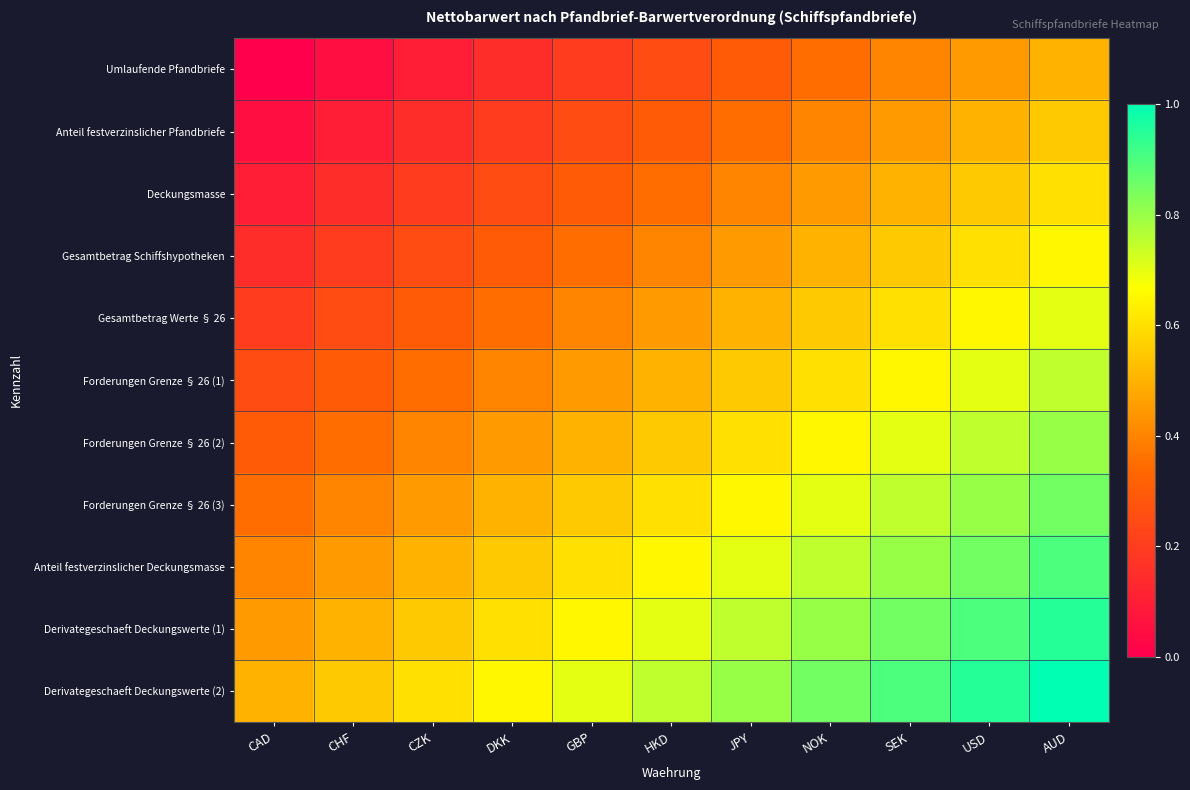

Reading left to right, what are all the values shown in this chart?

Umlaufende Pfandbriefe: CAD=0.0	CHF=0.1	CZK=0.1	DKK=0.1	GBP=0.2	HKD=0.2	JPY=0.3	NOK=0.3	SEK=0.4	USD=0.5	AUD=0.5
Anteil festverzinslicher Pfandbriefe: CAD=0.1	CHF=0.1	CZK=0.2	DKK=0.2	GBP=0.2	HKD=0.3	JPY=0.3	NOK=0.4	SEK=0.5	USD=0.5	AUD=0.6
Deckungsmasse: CAD=0.1	CHF=0.2	CZK=0.2	DKK=0.2	GBP=0.3	HKD=0.3	JPY=0.4	NOK=0.4	SEK=0.5	USD=0.6	AUD=0.6
Gesamtbetrag Schiffshypotheken: CAD=0.1	CHF=0.2	CZK=0.2	DKK=0.3	GBP=0.3	HKD=0.4	JPY=0.4	NOK=0.5	SEK=0.6	USD=0.6	AUD=0.7
Gesamtbetrag Werte § 26: CAD=0.2	CHF=0.2	CZK=0.3	DKK=0.3	GBP=0.4	HKD=0.5	JPY=0.5	NOK=0.6	SEK=0.6	USD=0.7	AUD=0.7
Forderungen Grenze § 26 (1): CAD=0.2	CHF=0.3	CZK=0.3	DKK=0.4	GBP=0.5	HKD=0.5	JPY=0.6	NOK=0.6	SEK=0.7	USD=0.7	AUD=0.8
Forderungen Grenze § 26 (2): CAD=0.3	CHF=0.3	CZK=0.4	DKK=0.4	GBP=0.5	HKD=0.6	JPY=0.6	NOK=0.6	SEK=0.7	USD=0.8	AUD=0.8
Forderungen Grenze § 26 (3): CAD=0.3	CHF=0.4	CZK=0.4	DKK=0.5	GBP=0.6	HKD=0.6	JPY=0.6	NOK=0.7	SEK=0.8	USD=0.8	AUD=0.8
Anteil festverzinslicher Deckungsmasse: CAD=0.4	CHF=0.5	CZK=0.5	DKK=0.6	GBP=0.6	HKD=0.7	JPY=0.7	NOK=0.8	SEK=0.8	USD=0.9	AUD=0.9
Derivategeschaeft Deckungswerte (1): CAD=0.5	CHF=0.5	CZK=0.6	DKK=0.6	GBP=0.7	HKD=0.7	JPY=0.8	NOK=0.8	SEK=0.9	USD=0.9	AUD=0.9
Derivategeschaeft Deckungswerte (2): CAD=0.5	CHF=0.6	CZK=0.6	DKK=0.7	GBP=0.7	HKD=0.8	JPY=0.8	NOK=0.8	SEK=0.9	USD=0.9	AUD=1.0